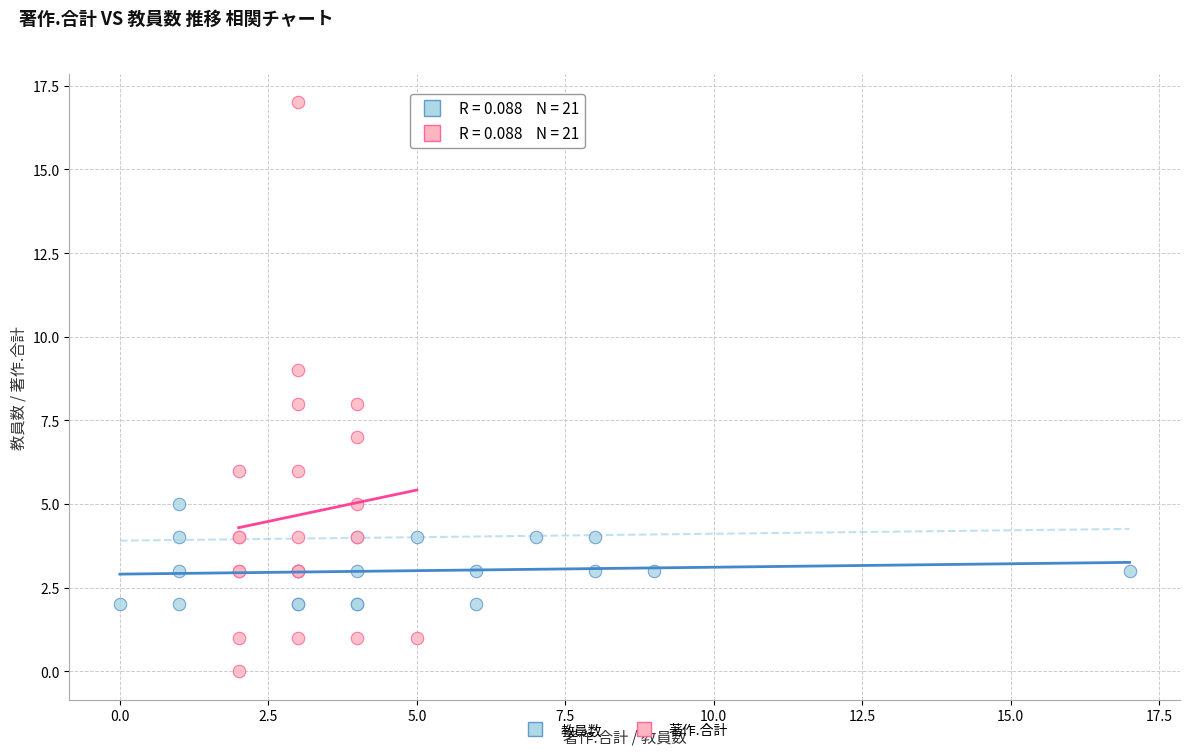

Which series contains the highest Y value?

著作.合計